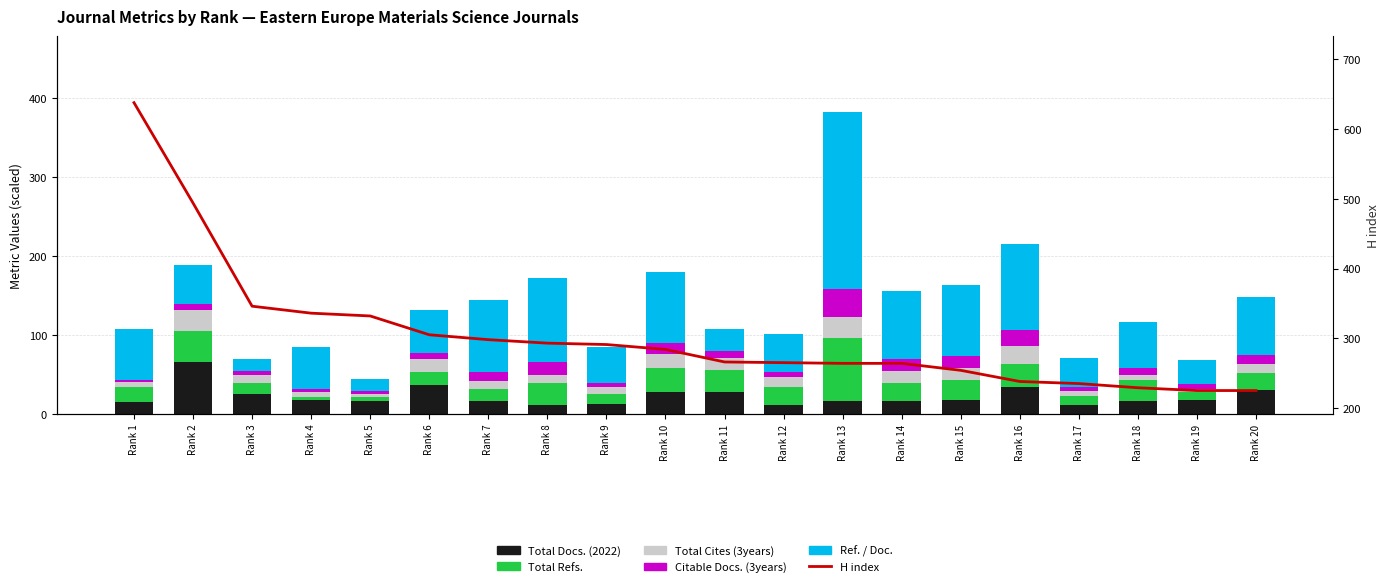

Rank the series by their maximum value, from highest to lowest.

H index, Ref. / Doc., Total Refs., Total Docs. (2022), Citable Docs. (3years), Total Cites (3years)